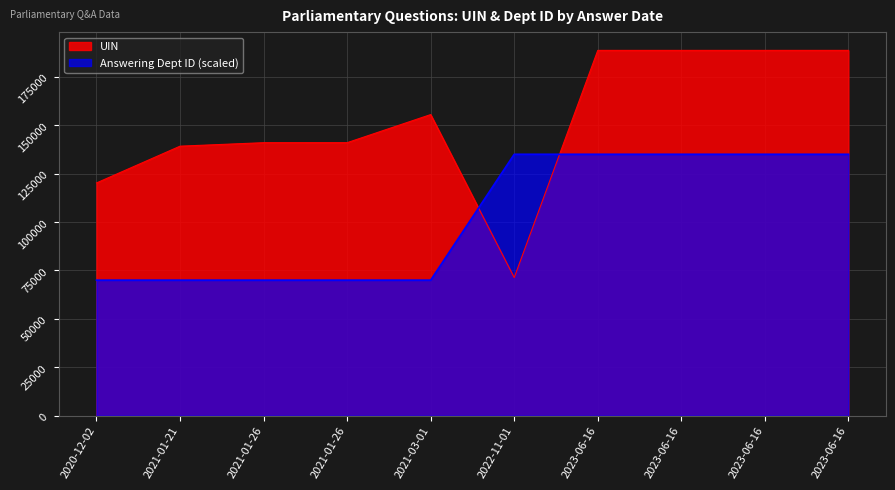

What are all the series names shown in the legend?

UIN, Answering Dept ID (scaled)